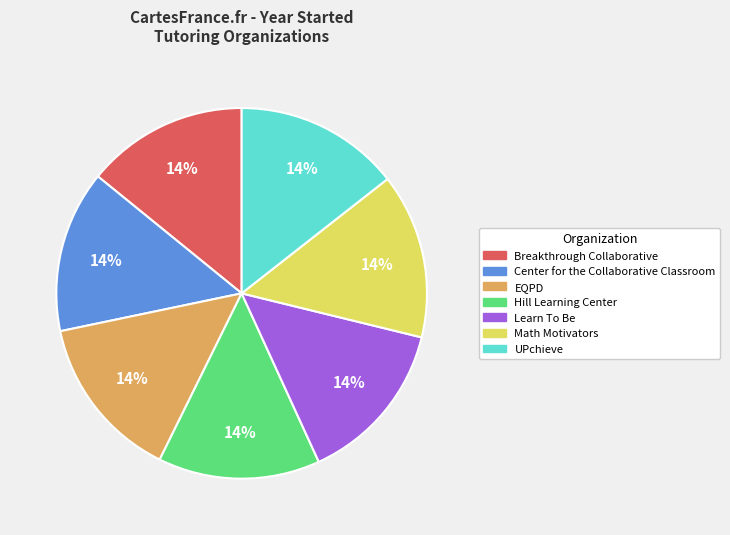

Does any single category account for the majority?

No